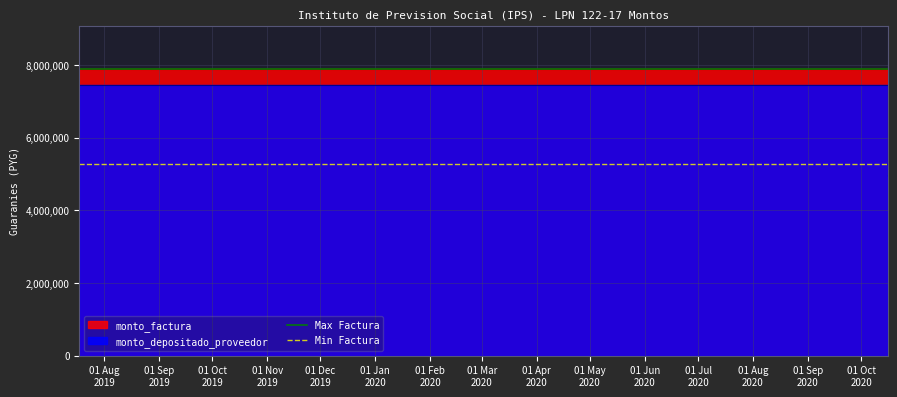

Read the Max Factura value at 01 Aug
2019.

7894800